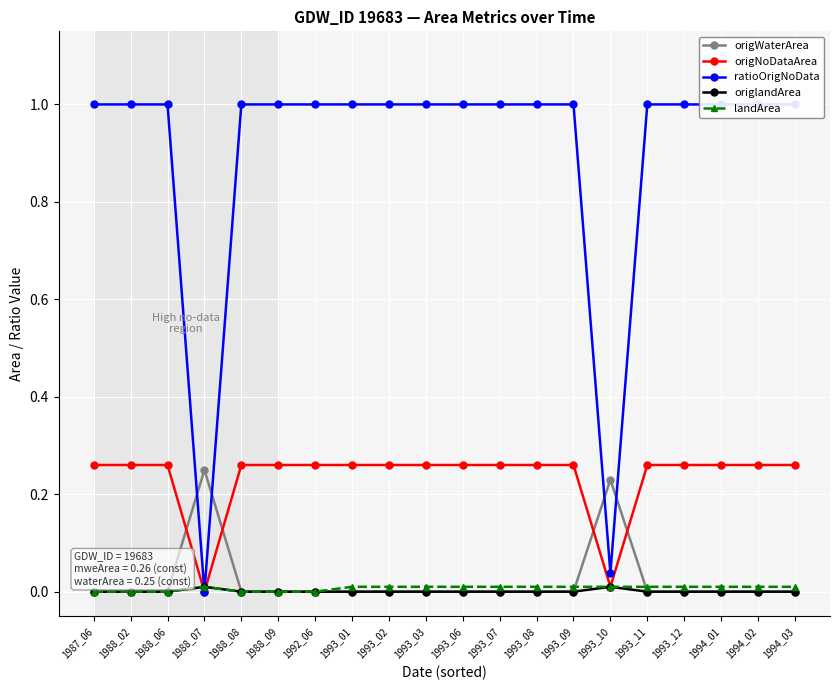

Rank the categories by ratioOrigNoData value from lowest to highest.

1988_07, 1993_10, 1987_06, 1988_02, 1988_06, 1988_08, 1988_09, 1992_06, 1993_01, 1993_02, 1993_03, 1993_06, 1993_07, 1993_08, 1993_09, 1993_11, 1993_12, 1994_01, 1994_02, 1994_03